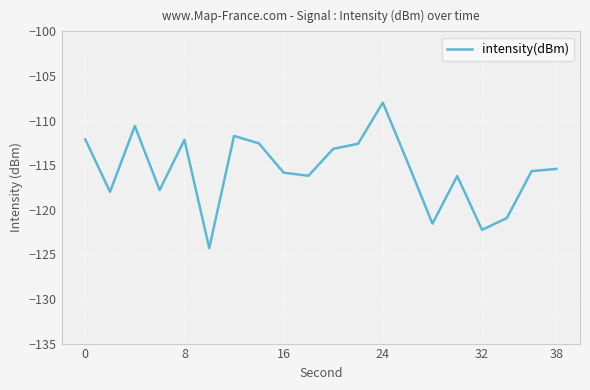

What is the minimum value shown in the chart?

-124.3